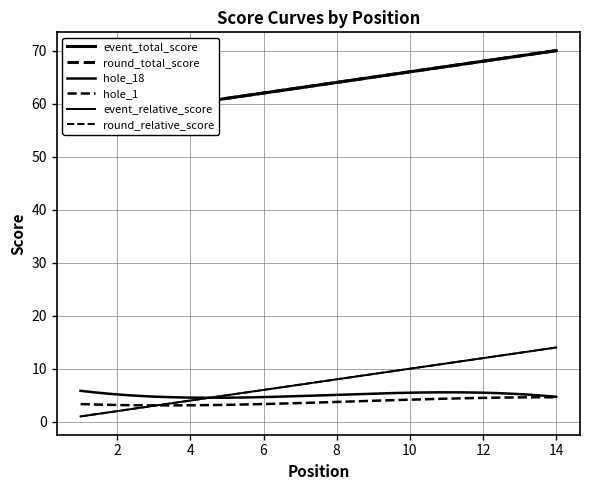

What is the average value of the event_total_score series?

63